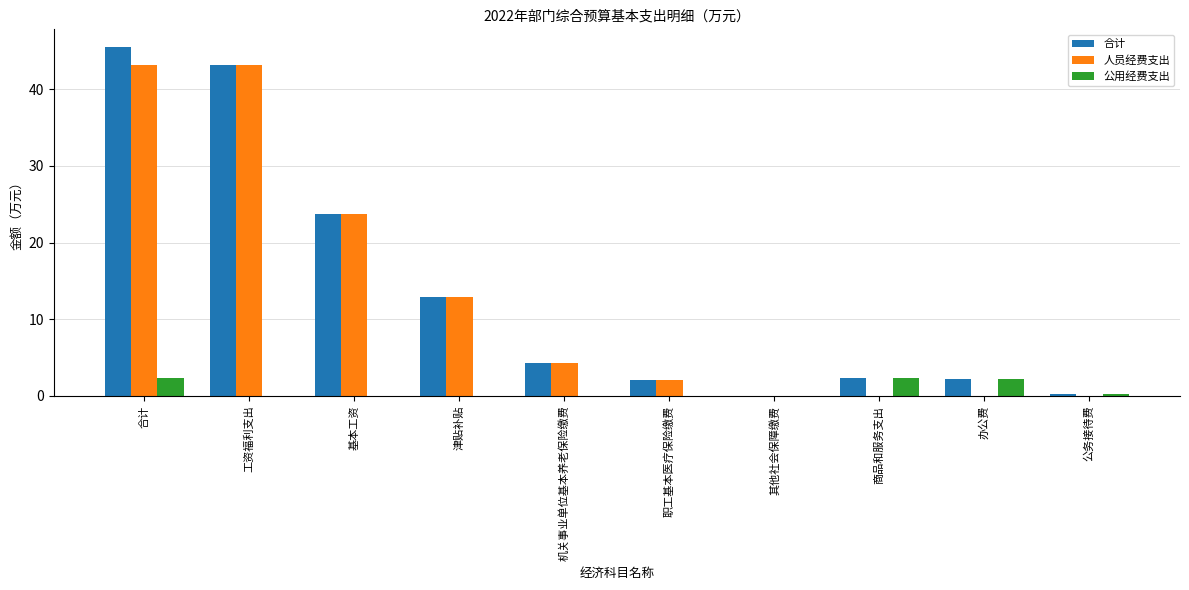

What is the total value across all series at 商品和服务支出?

4.8